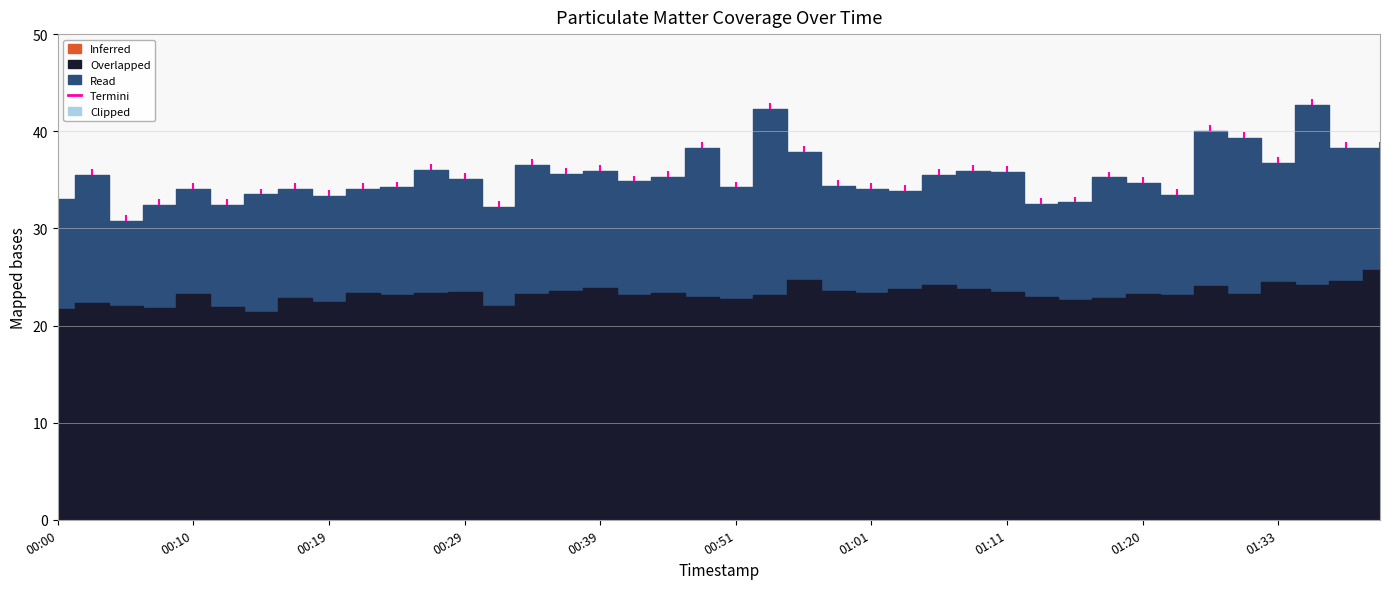

Is it true that P1 equals 13.4 at 00:05?

False